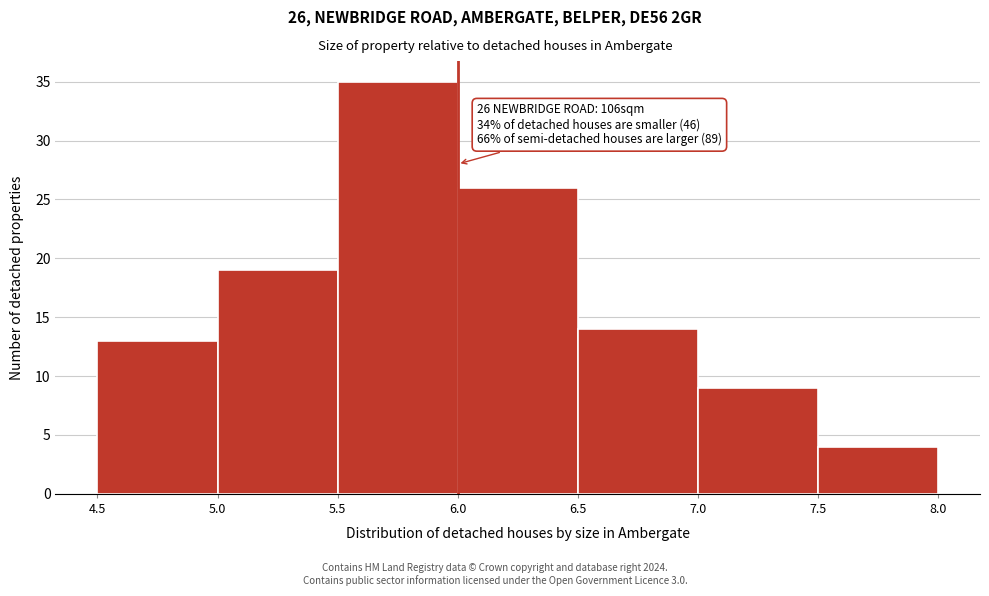

Over which range of the x-axis is the bar tallest?

5.5 to 6.0